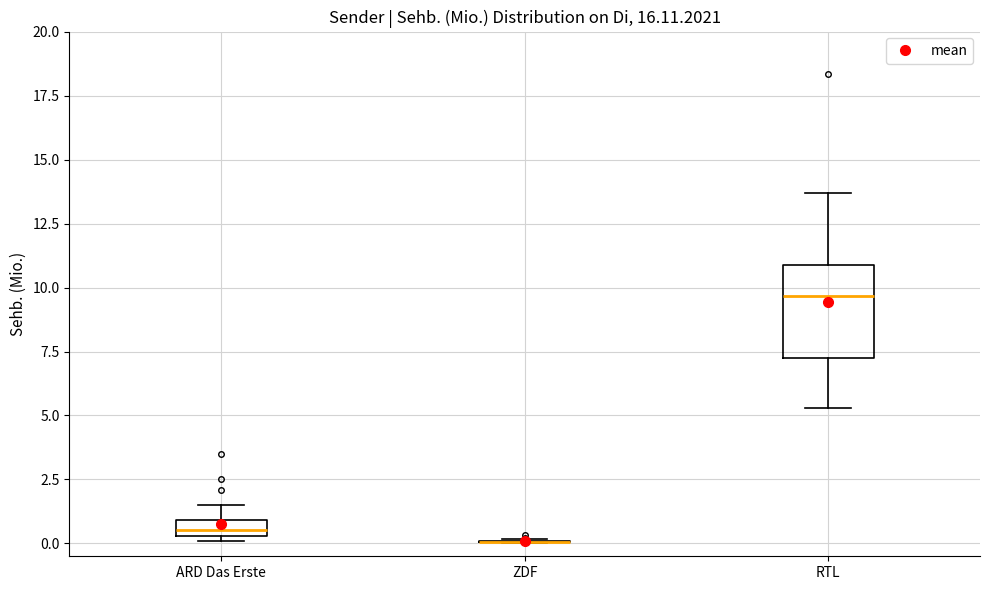

Where is the upper edge of the box for RTL on the y-axis? The values are not printed on the chart, so give them approximately, as read against the axis.

11.0